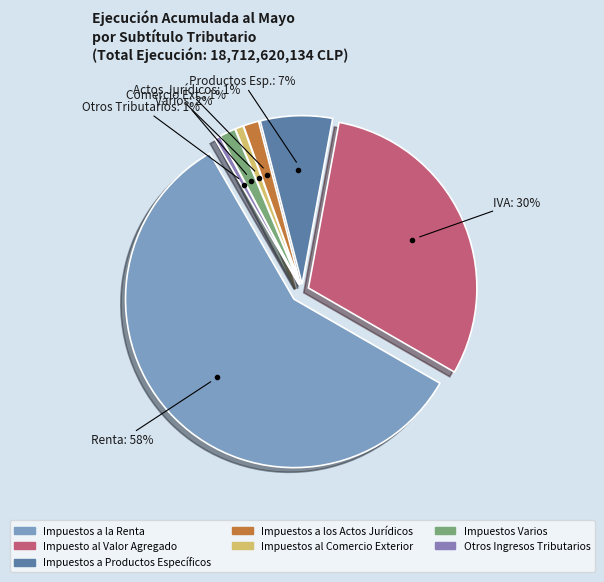

To the nearest percent, what is the combined percentage of Impuestos a los Actos Jurídicos and Impuestos Varios?

3%